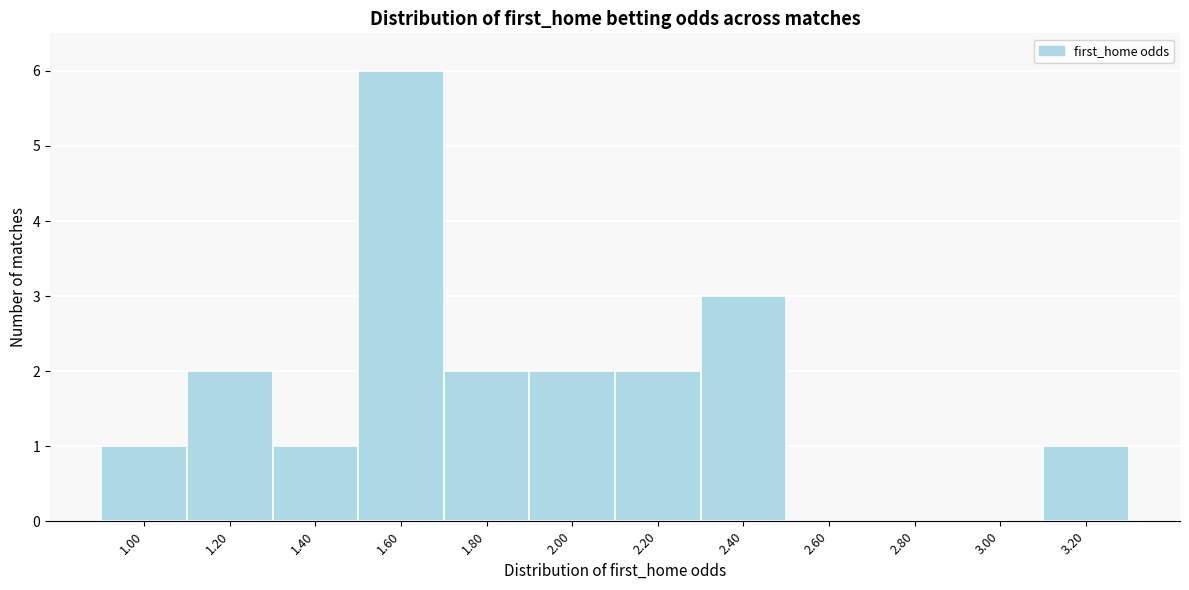

Reading right to left, list all the values displayed in this chart.

3.20=1	3.00=0	2.80=0	2.60=0	2.40=3	2.20=2	2.00=2	1.80=2	1.60=6	1.40=1	1.20=2	1.00=1